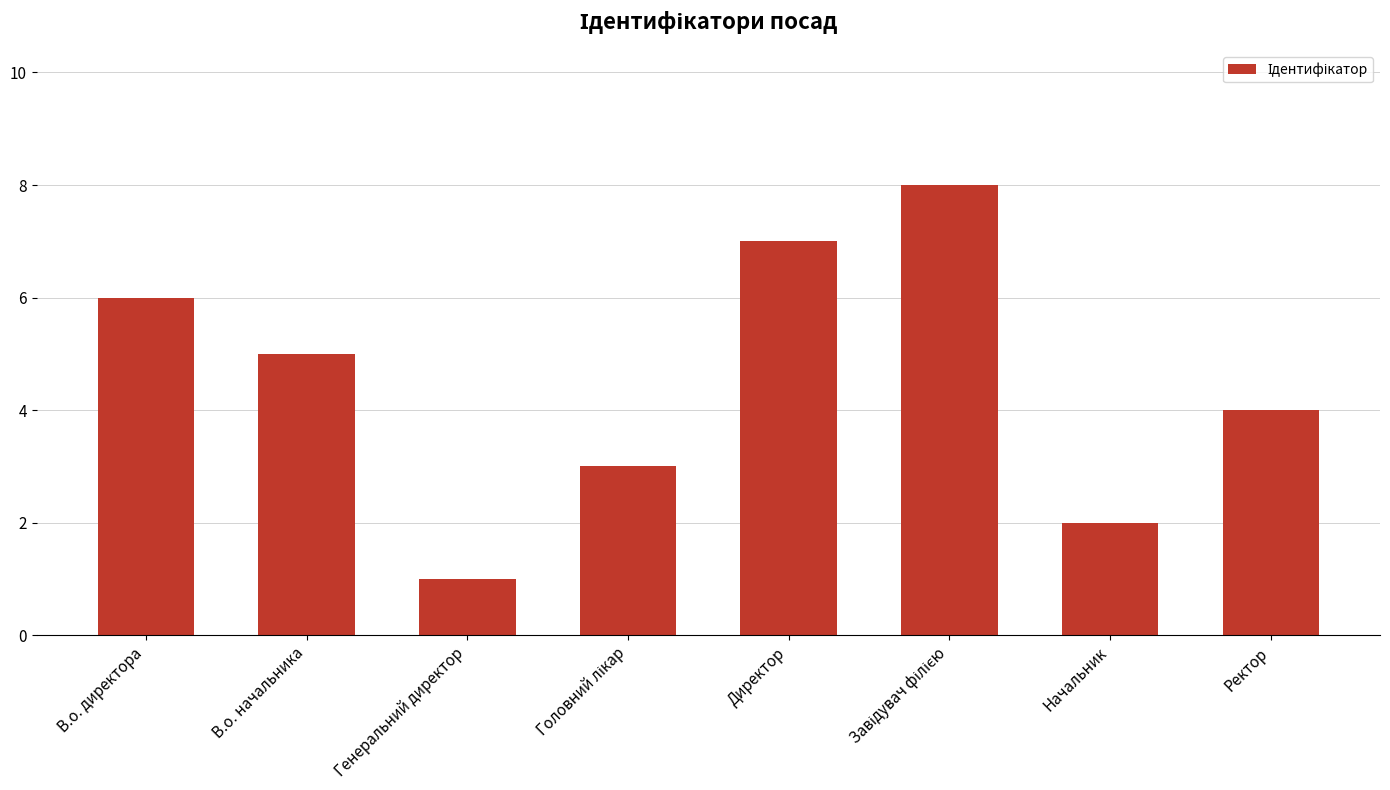

Where is the data nearest to the value 4?

Ректор